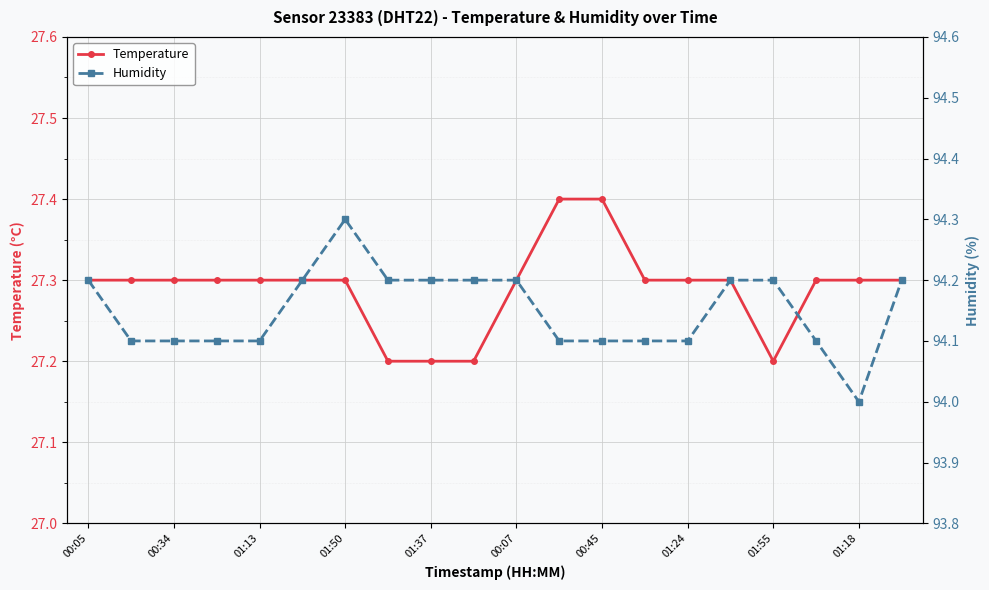

True or false: Humidity and Temperature intersect in this chart.

False